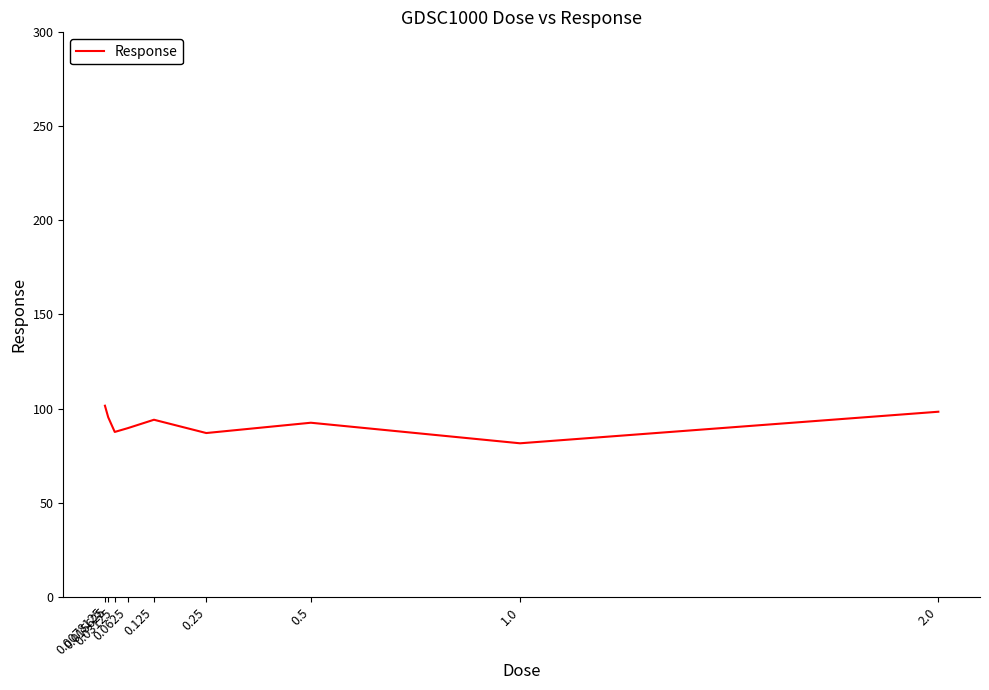

True or false: the data shows 144.7 at 1.0.

False